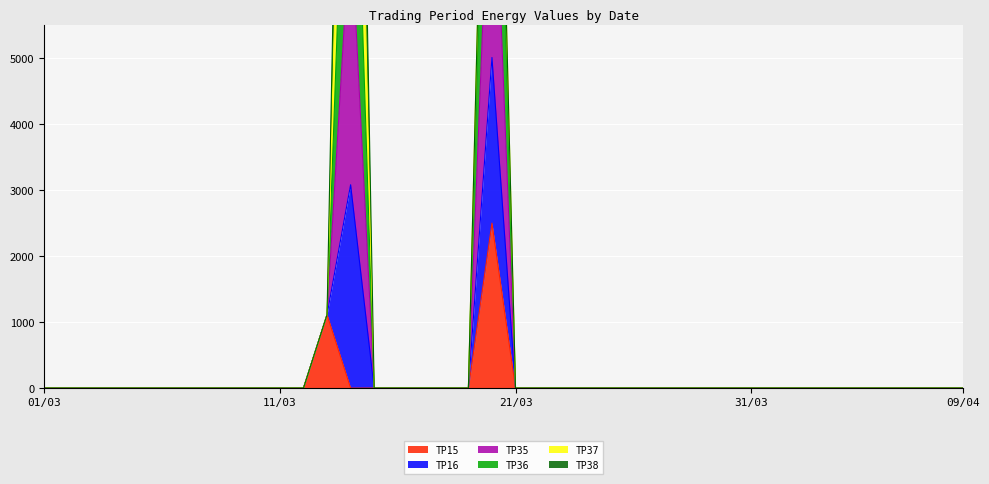

What position from the left is 28/03?

28